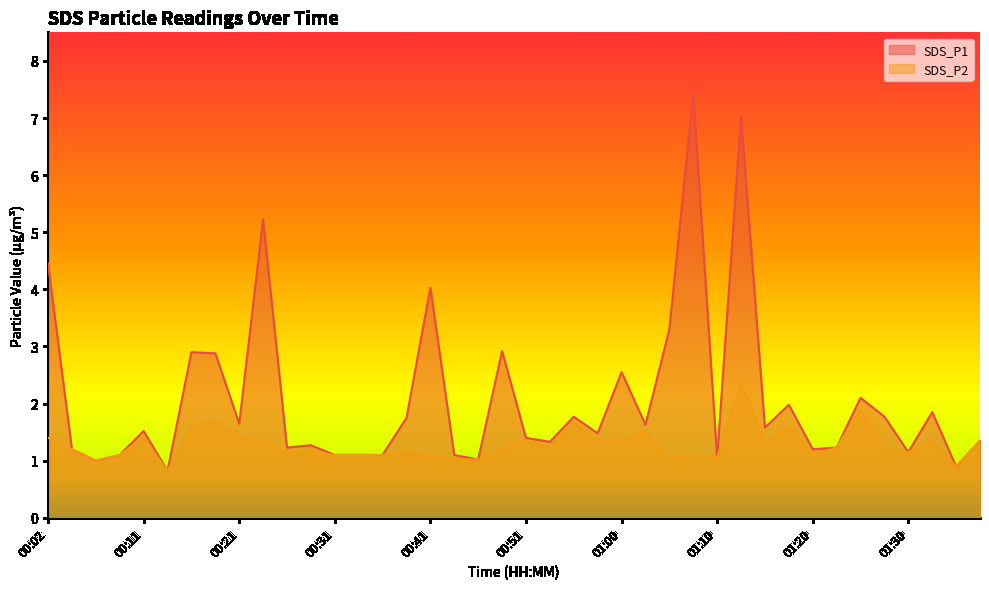

What is the greatest value displayed?

7.4